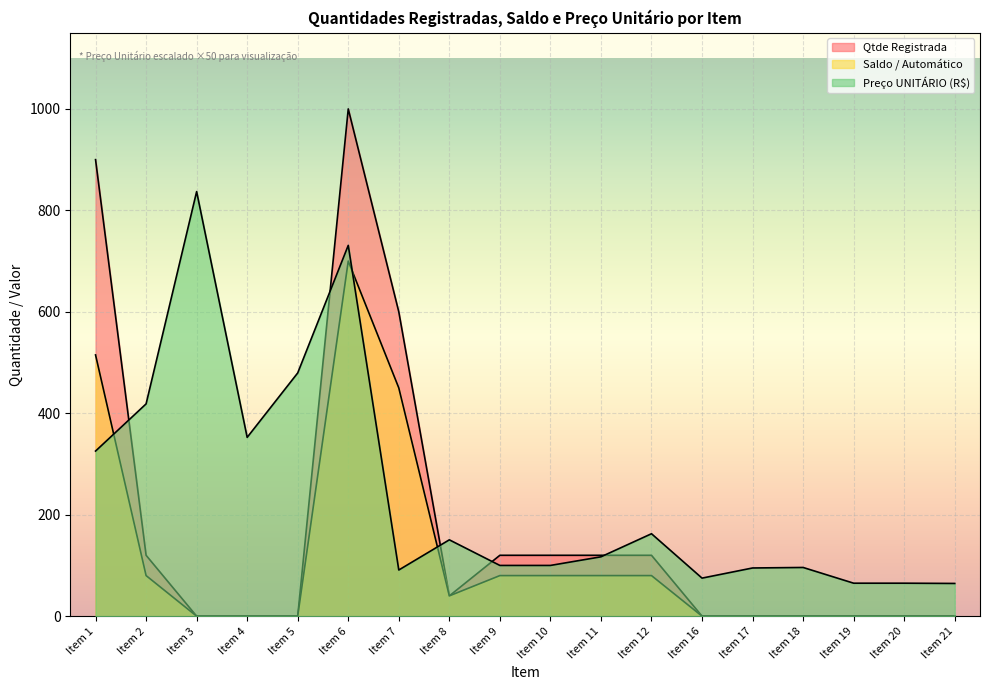

Which category has the highest value across all series?

Item 6